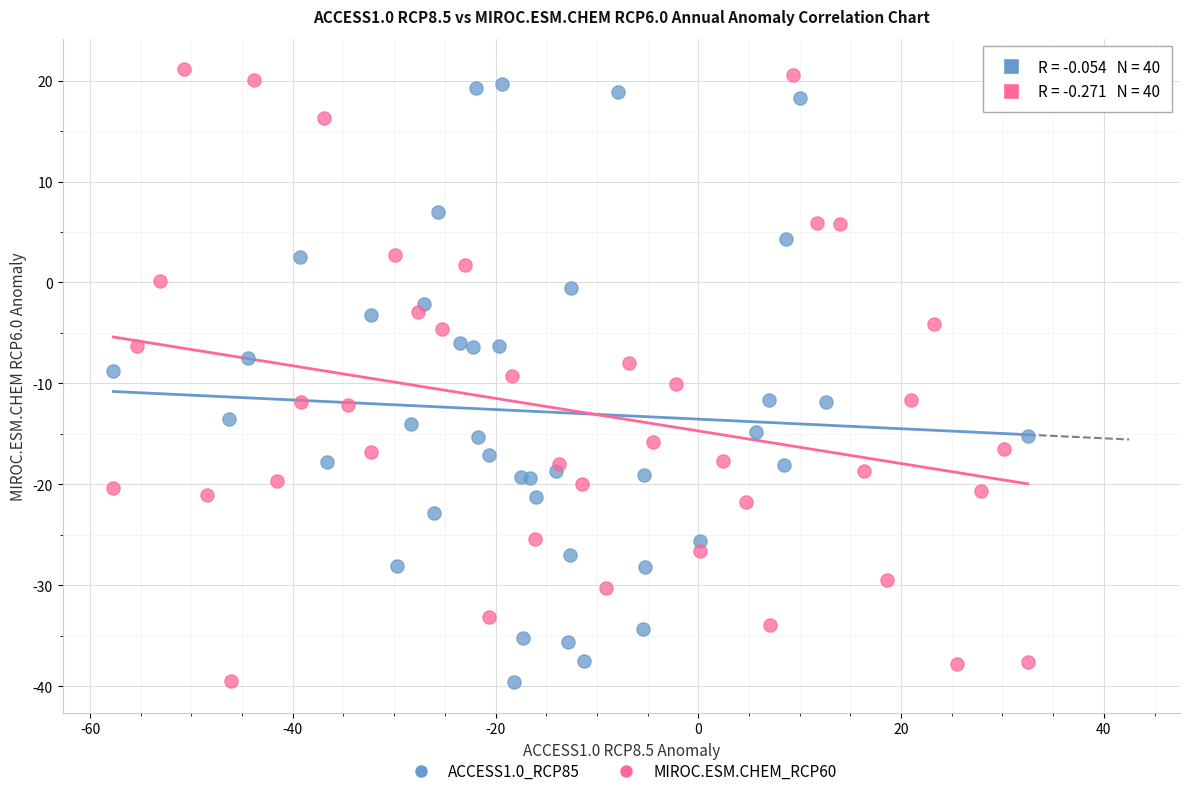

What are all the series names shown in the legend?

ACCESS1.0_RCP85, MIROC.ESM.CHEM_RCP60